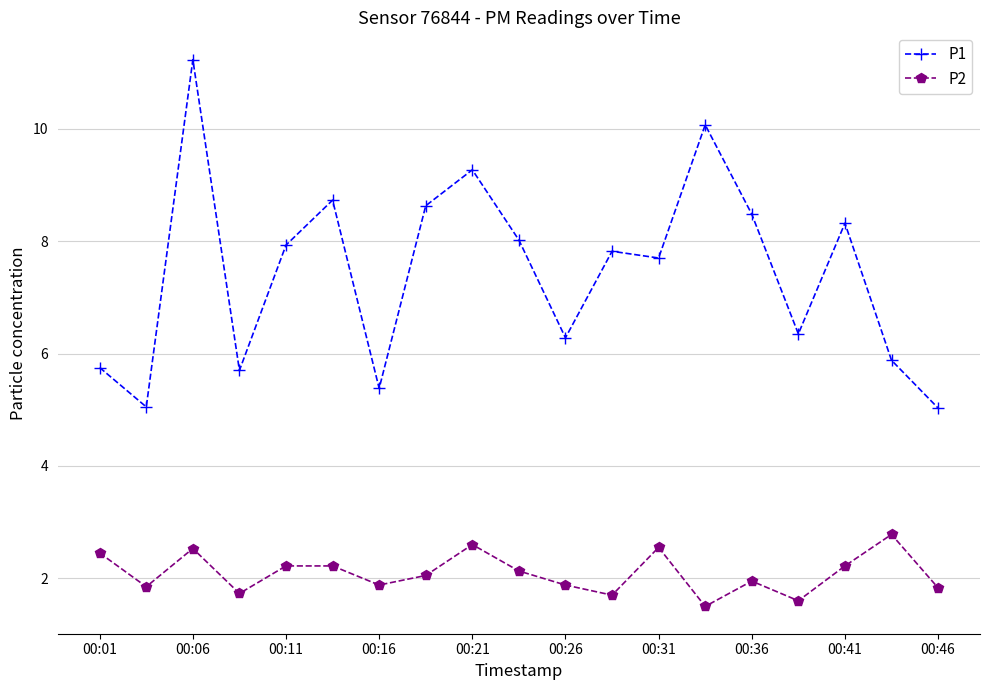

What is the sum of all P2 values?

39.7